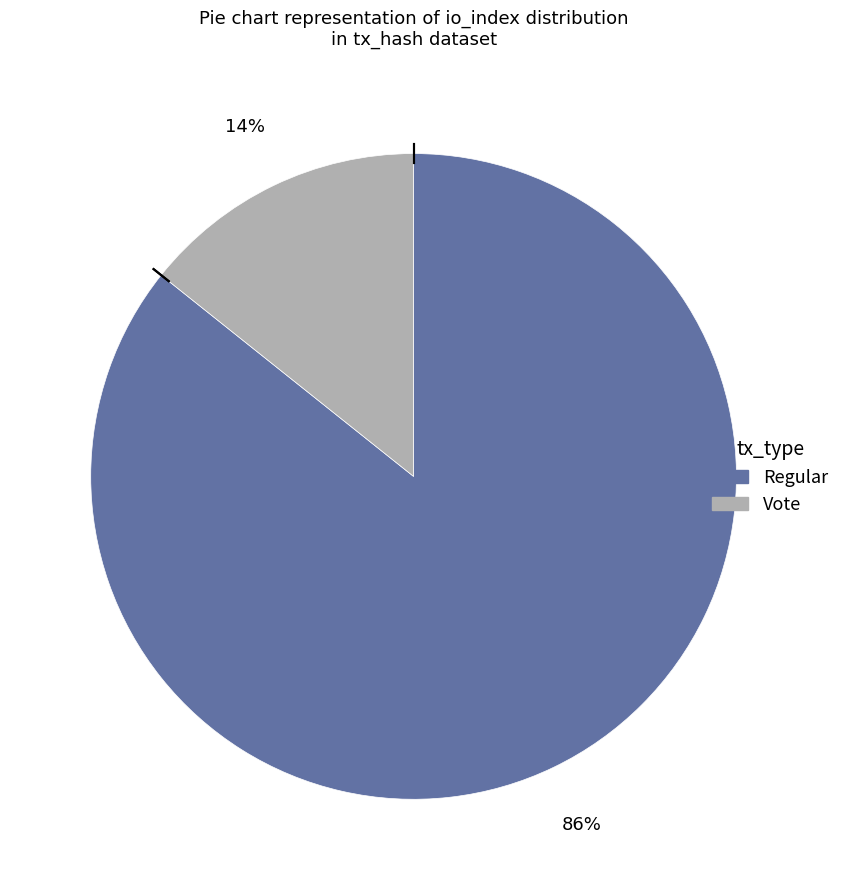

Between Regular and Vote, which is larger?

Regular